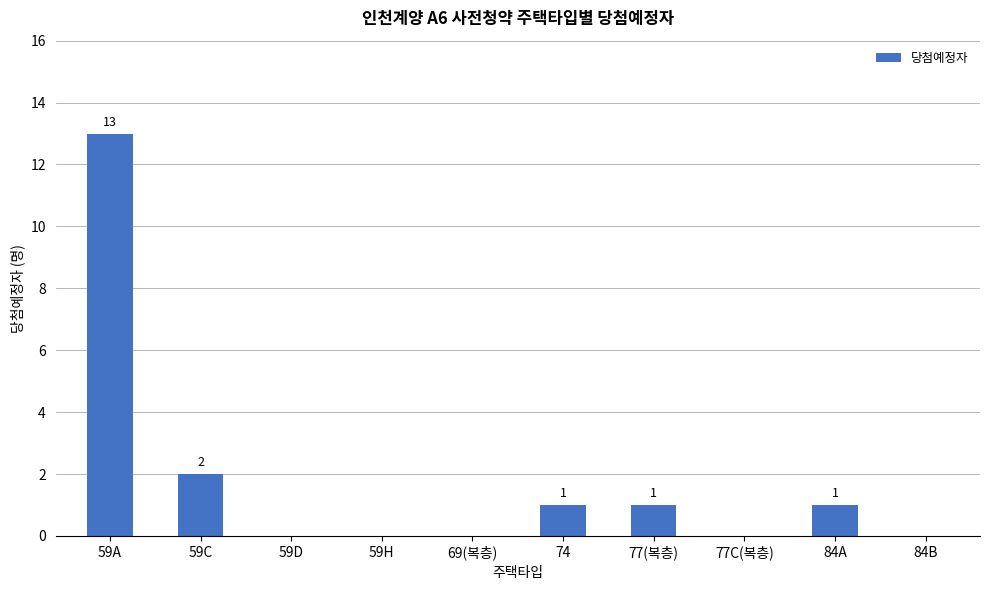

Reading right to left, list all the values displayed in this chart.

84B=0	84A=1	77C(복층)=0	77(복층)=1	74=1	69(복층)=0	59H=0	59D=0	59C=2	59A=13